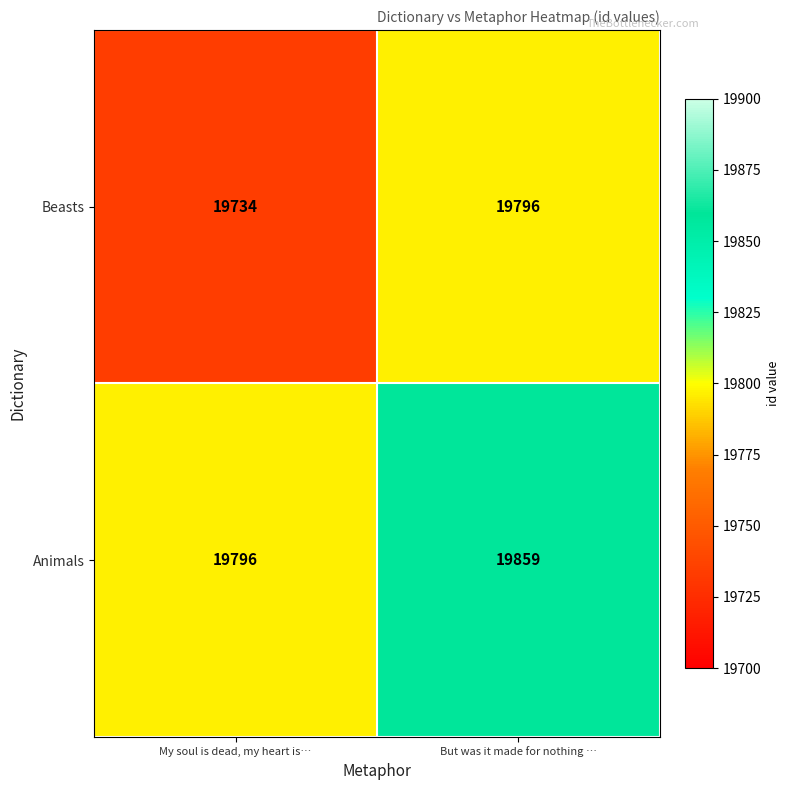

What is the average value of the Beasts series?

19765